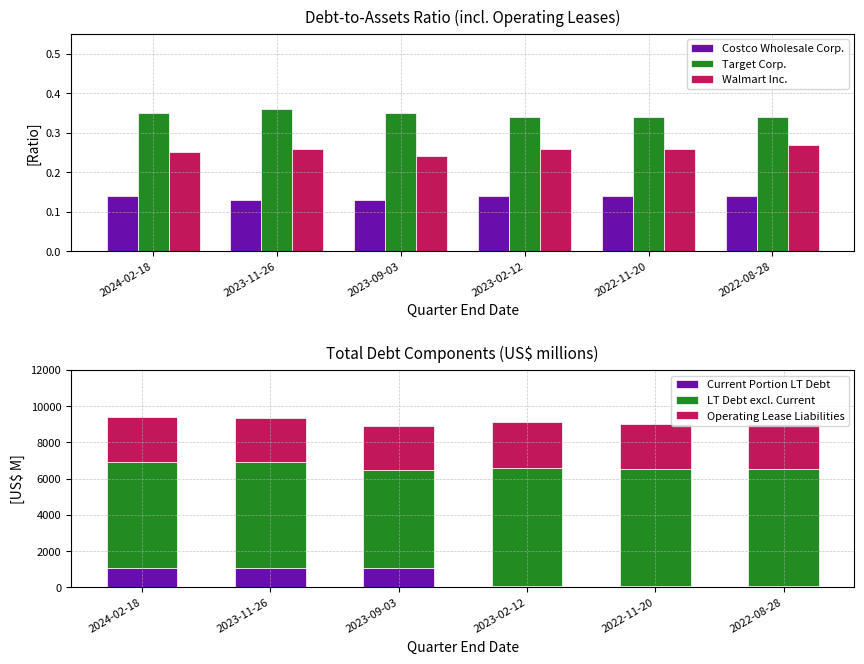

Reading right to left, what are all the values shown in this chart?

Costco Wholesale Corp.: 2022-08-28=0.1	2022-11-20=0.1	2023-02-12=0.1	2023-09-03=0.1	2023-11-26=0.1	2024-02-18=0.1
Target Corp.: 2022-08-28=0.3	2022-11-20=0.3	2023-02-12=0.3	2023-09-03=0.3	2023-11-26=0.4	2024-02-18=0.3
Walmart Inc.: 2022-08-28=0.3	2022-11-20=0.3	2023-02-12=0.3	2023-09-03=0.2	2023-11-26=0.3	2024-02-18=0.2
Current Portion LT Debt: 2022-08-28=73.0	2022-11-20=71.0	2023-02-12=76.0	2023-09-03=1081.0	2023-11-26=1080.0	2024-02-18=1080.0
LT Debt excl. Current: 2022-08-28=6484.0	2022-11-20=6472.0	2023-02-12=6506.0	2023-09-03=5377.0	2023-11-26=5866.0	2024-02-18=5865.0
Operating Lease Liabilities: 2022-08-28=2482.0	2022-11-20=2503.0	2023-02-12=2557.0	2023-09-03=2426.0	2023-11-26=2401.0	2024-02-18=2488.0